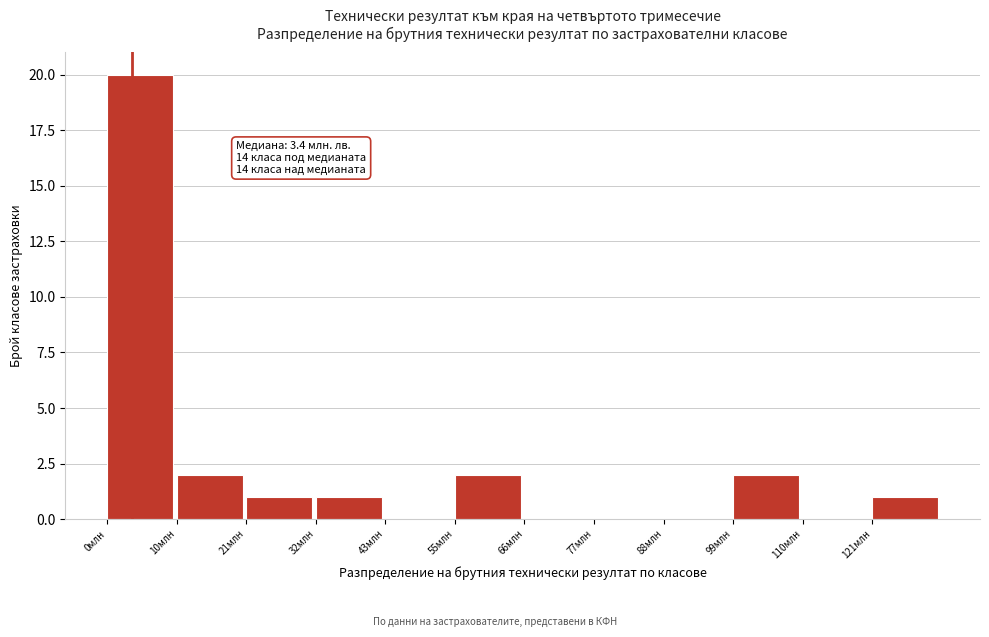

Reading left to right, extract all data points from this chart.

0млн=20	10млн=2	21млн=1	32млн=1	43млн=0	55млн=2	66млн=0	77млн=0	88млн=0	99млн=2	110млн=0	121млн=1